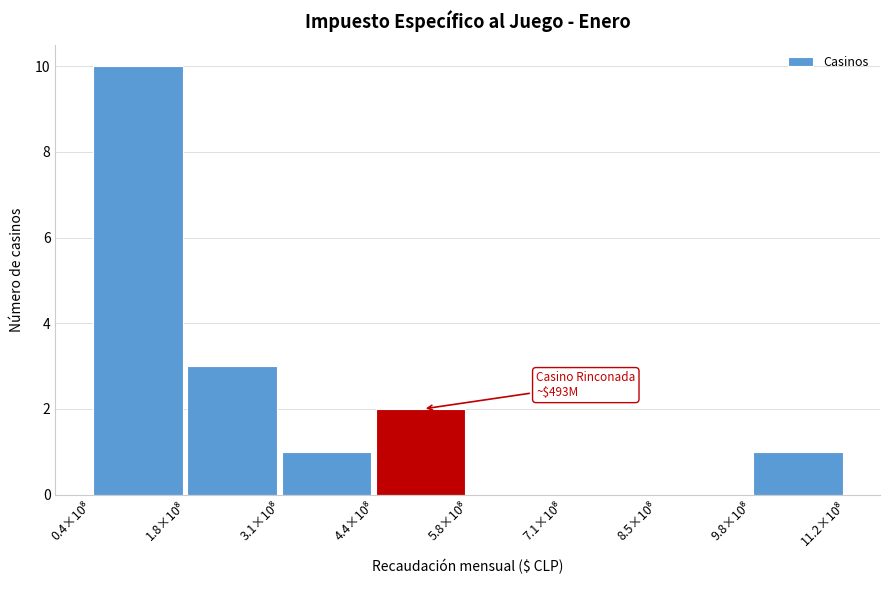

What is the sum of all values?

17